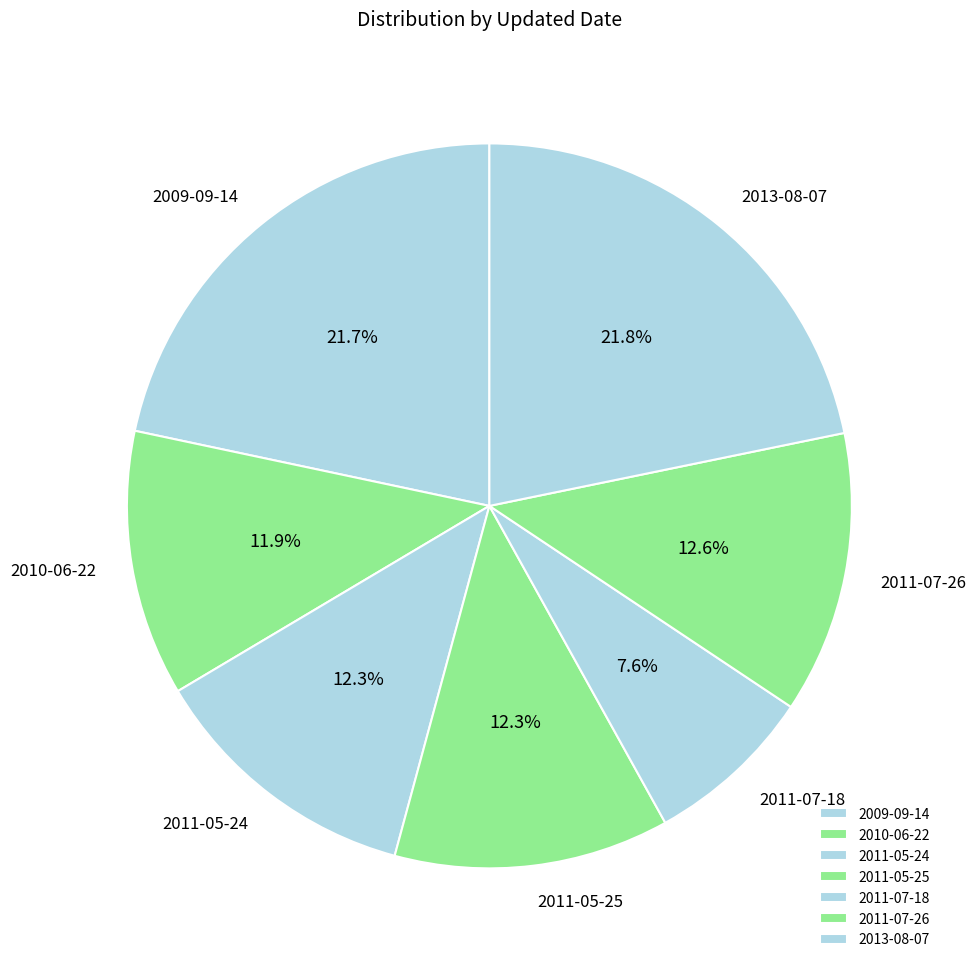

Which slice is the smallest?

2011-07-18